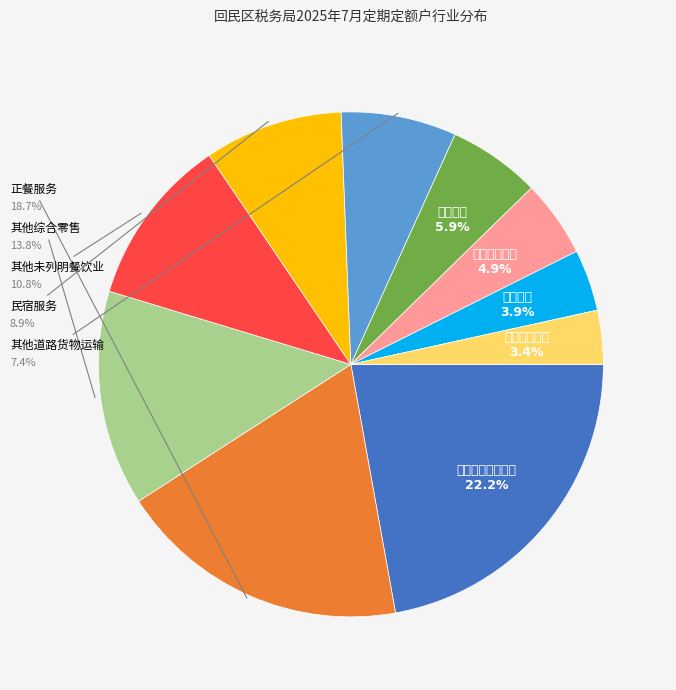

Is there a majority slice in this chart?

No